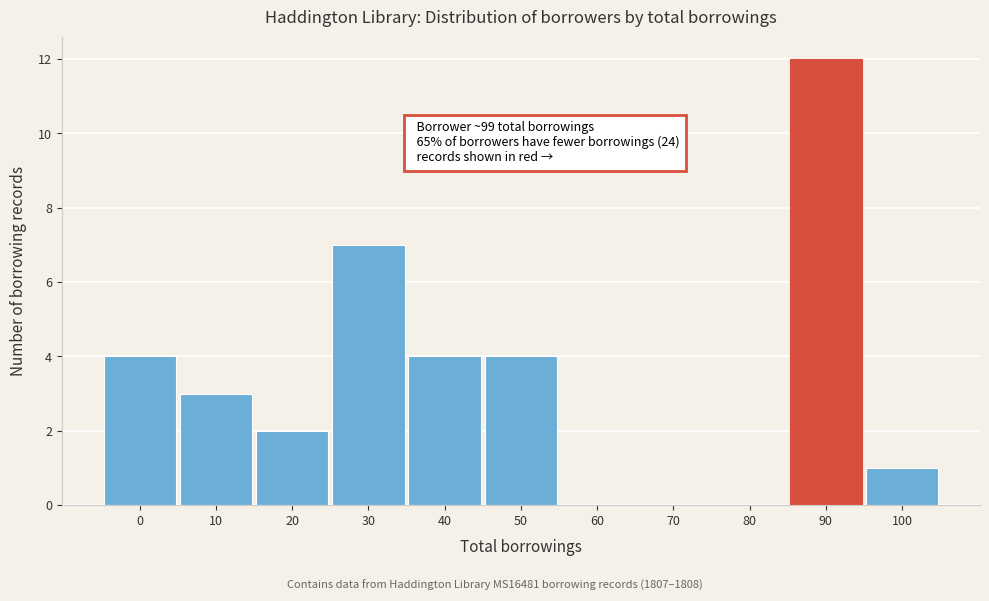

Reading left to right, extract all data points from this chart.

0=4	10=3	20=2	30=7	40=4	50=4	60=0	70=0	80=0	90=12	100=1